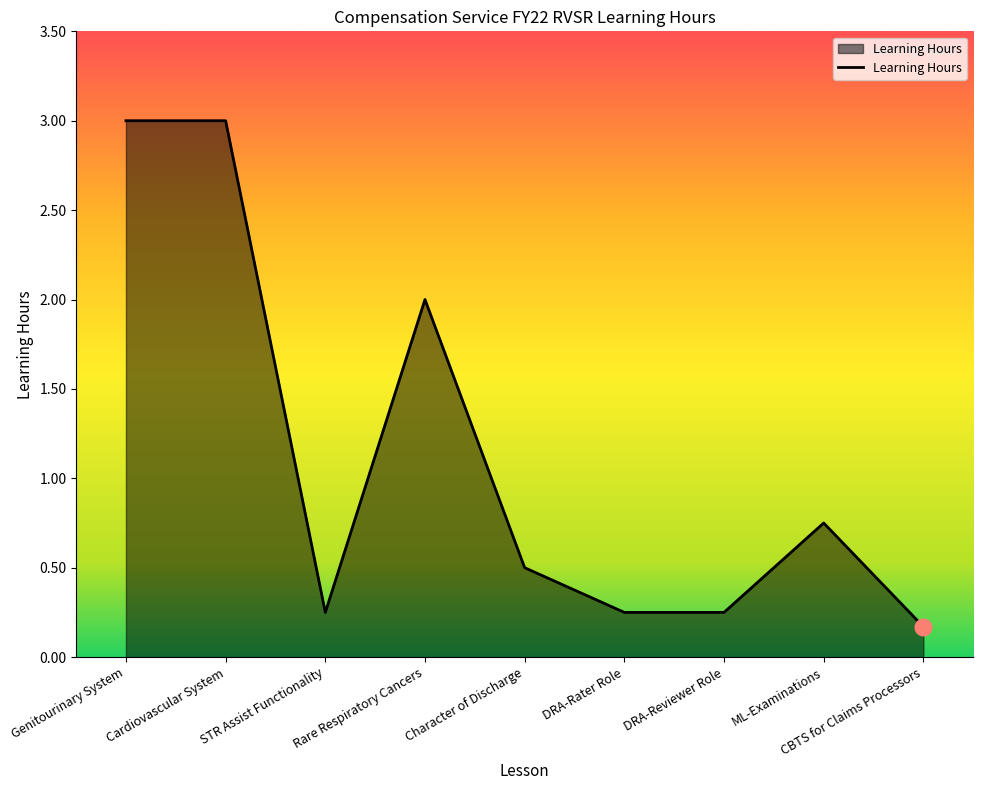

True or false: the data shows 0.4 at DRA-Rater Role.

False